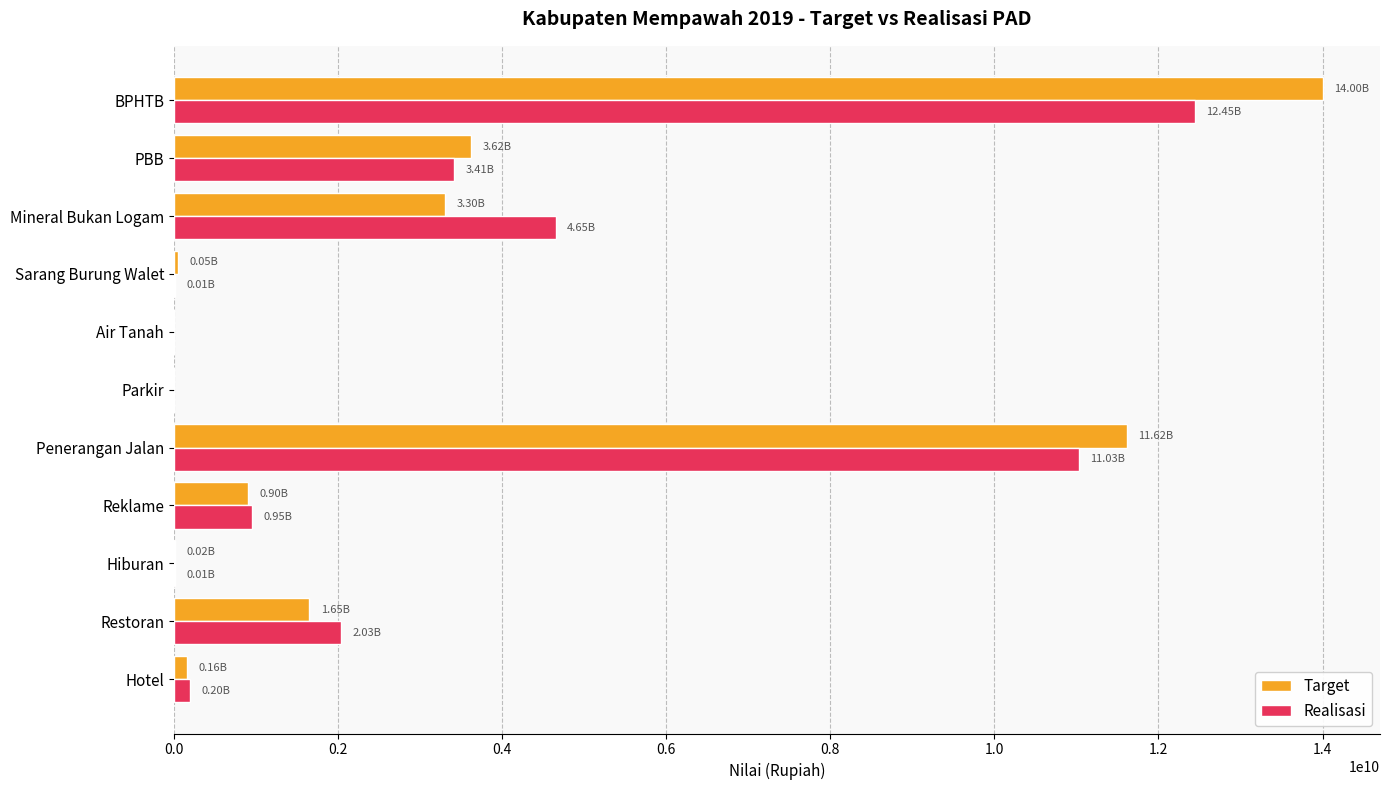

What is the sum of all Realisasi values?

34746338008.2